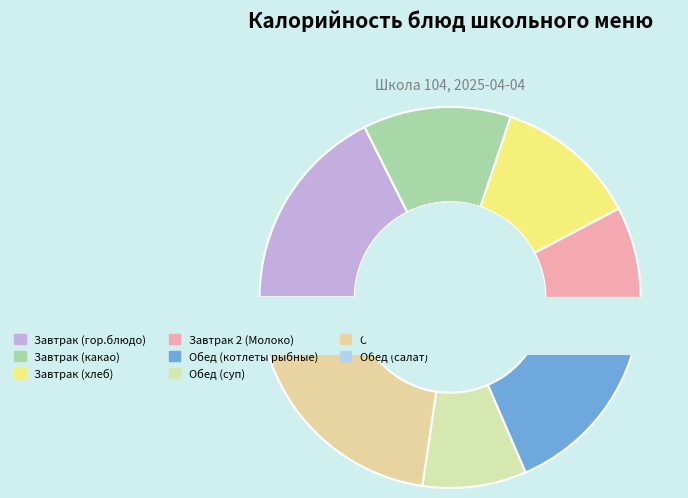

To the nearest percent, what is the difference between the Обед (котлеты рыбные) and Обед (рис) slice percentages?

2%